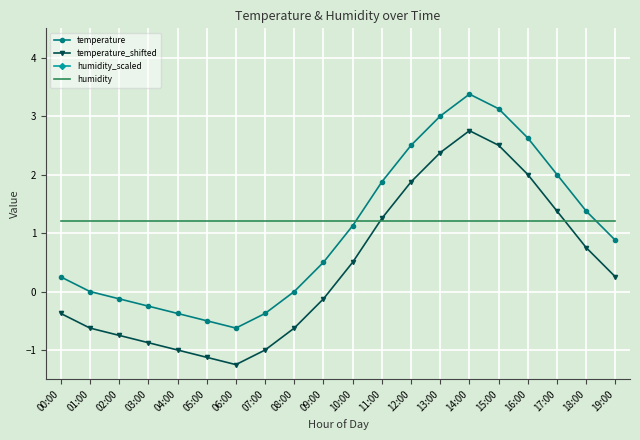

At which label does temperature reach its minimum?

06:00